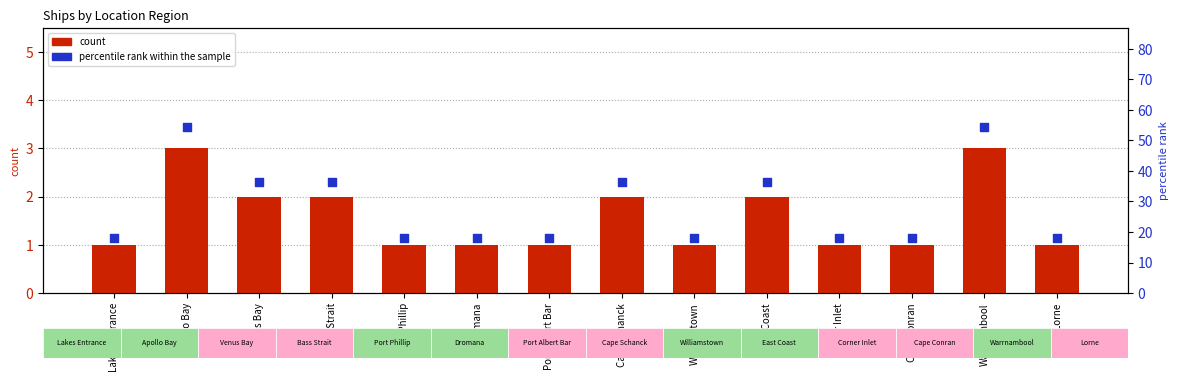

Which series has the widest spread of Y values?

percentile rank within the sample